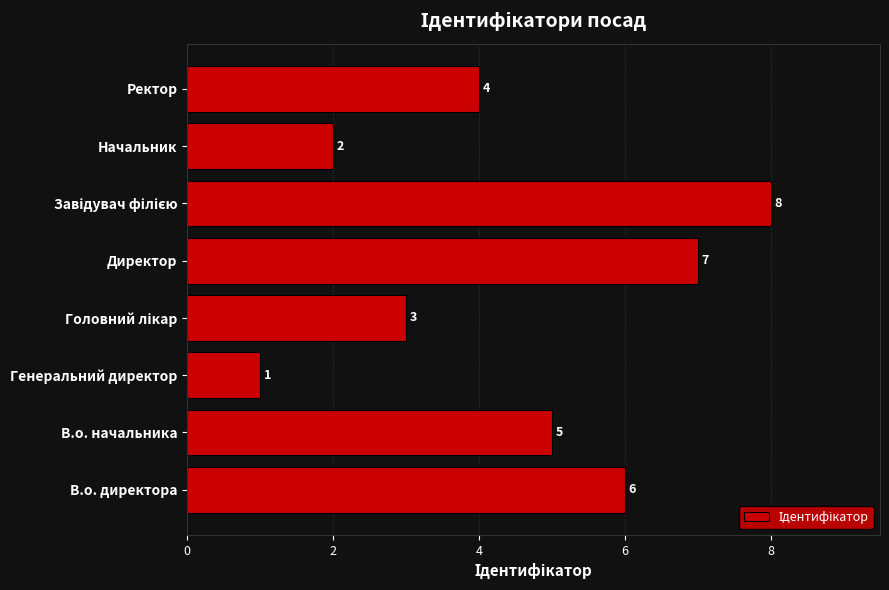

At which label is the value closest to 4?

Ректор